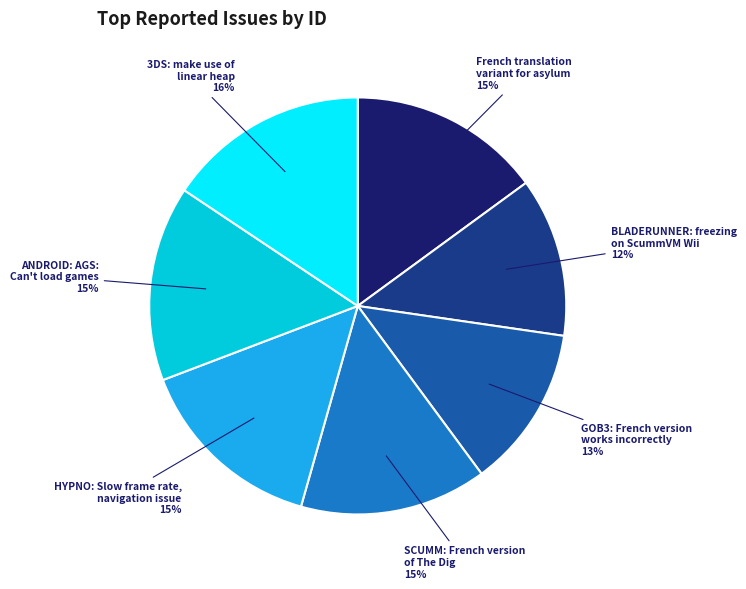

What percentage is the SCUMM: French version of The Dig slice, to the nearest percent?

15%